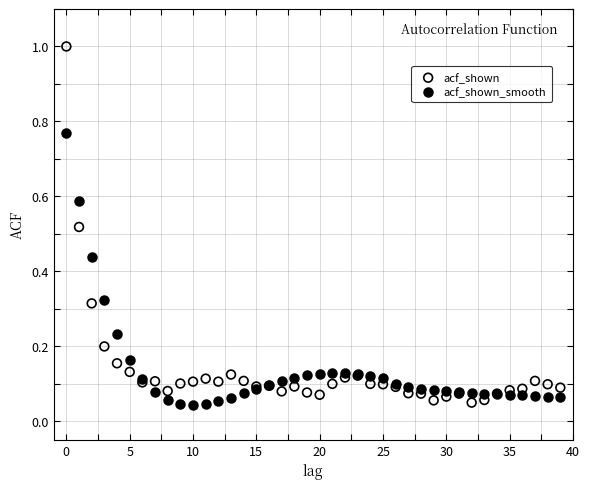

What are all the series names shown in the legend?

acf_shown, acf_shown_smooth